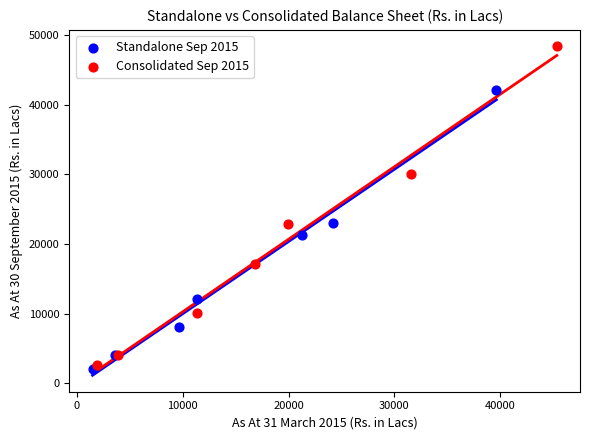

Which series reaches the maximum Y coordinate?

Consolidated Sep 2015